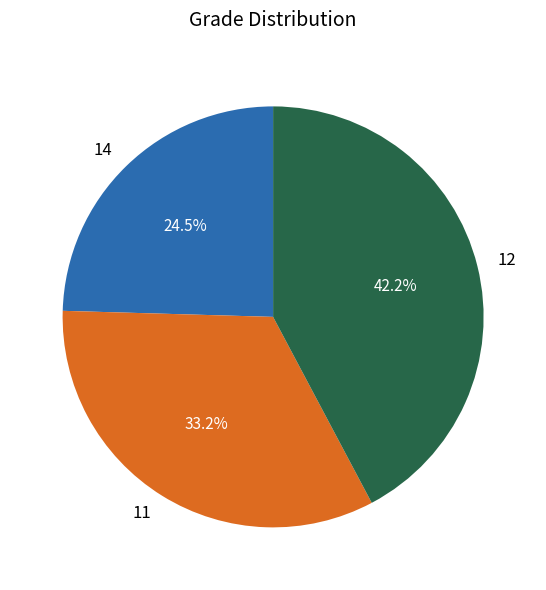

How many segments does this pie chart have?

3